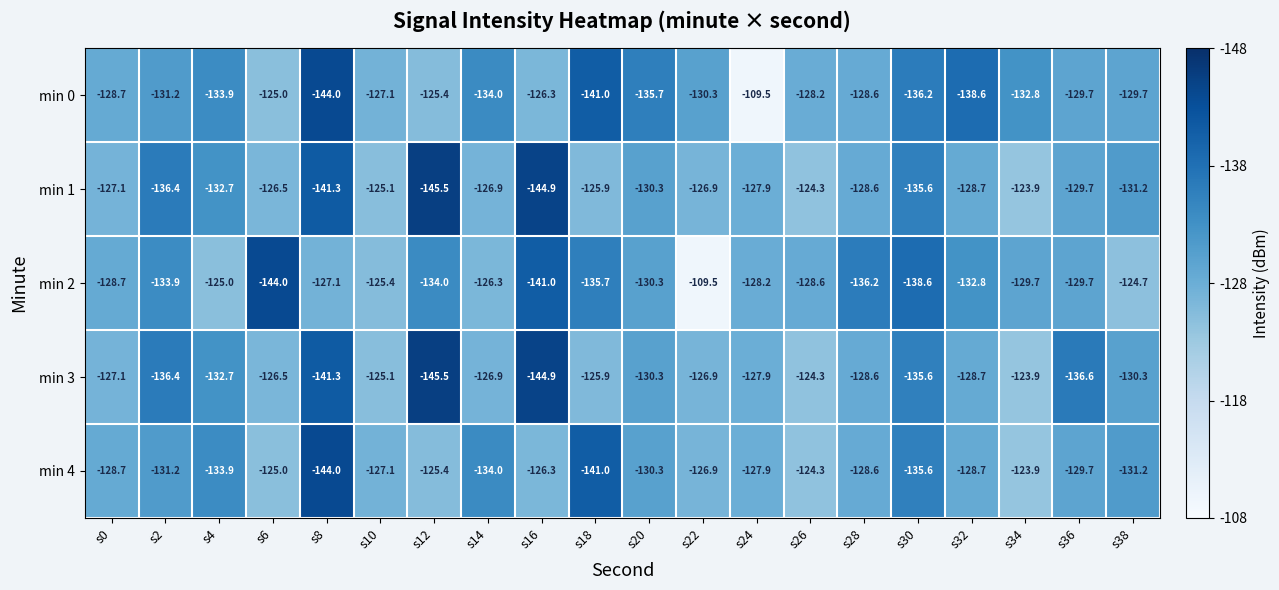

Which series changed the most between s20 and s38?

min 0